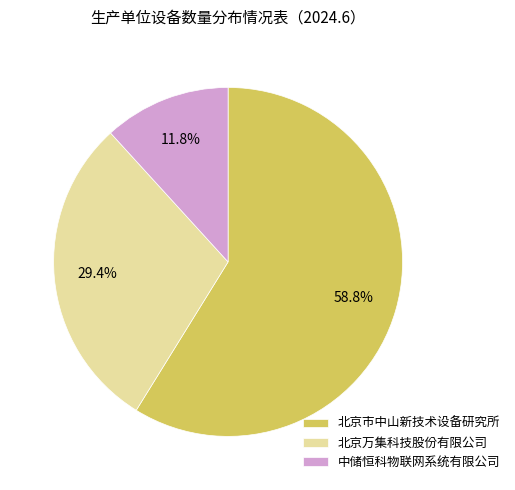

Count the number of slices in the pie.

3